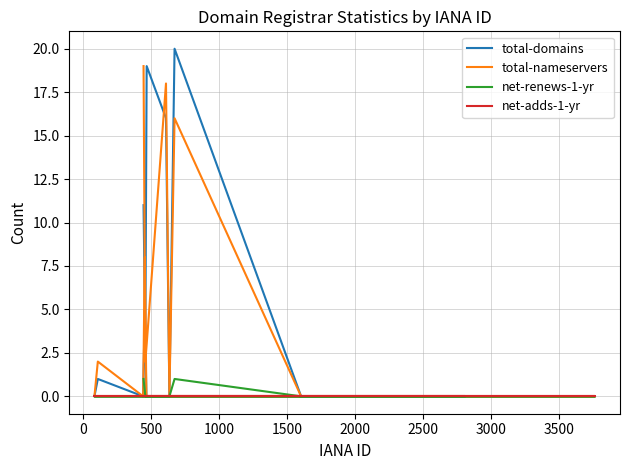

How many interior local peaks does the total-domains series have?

4